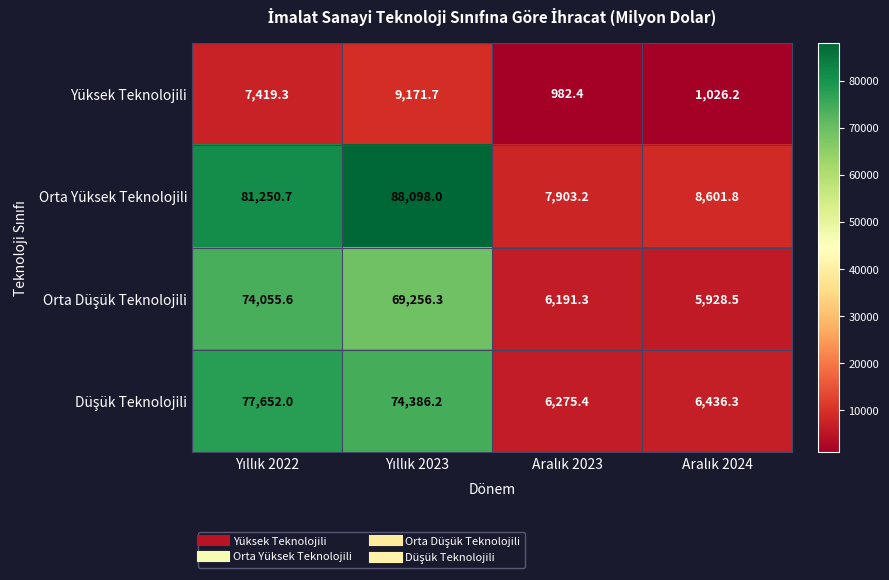

Which series has the widest spread of values?

Orta Yüksek Teknolojili